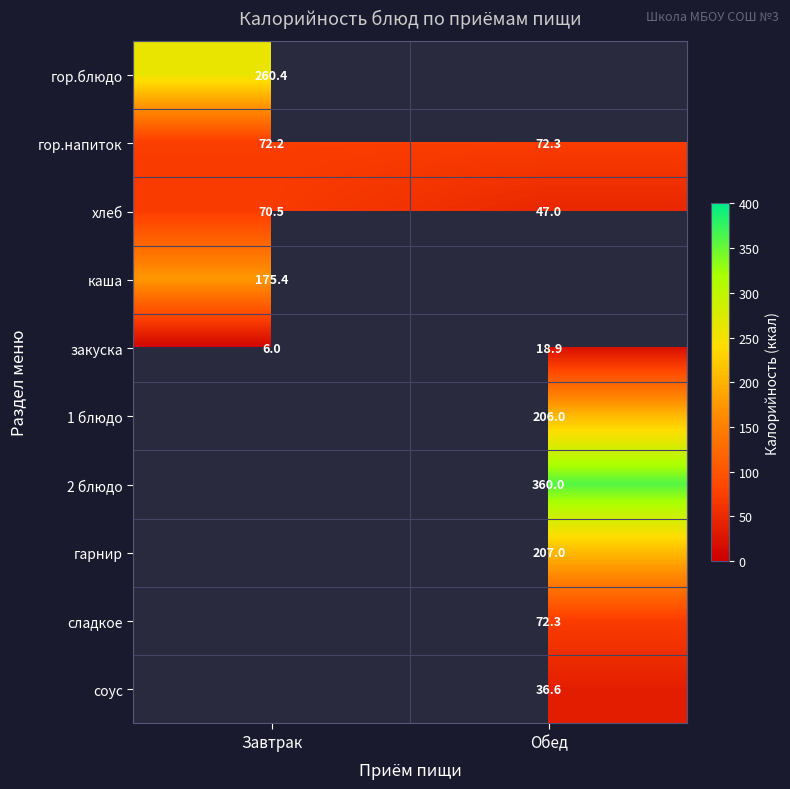

True or false: хлеб has a value of 76.8 at Обед.

False